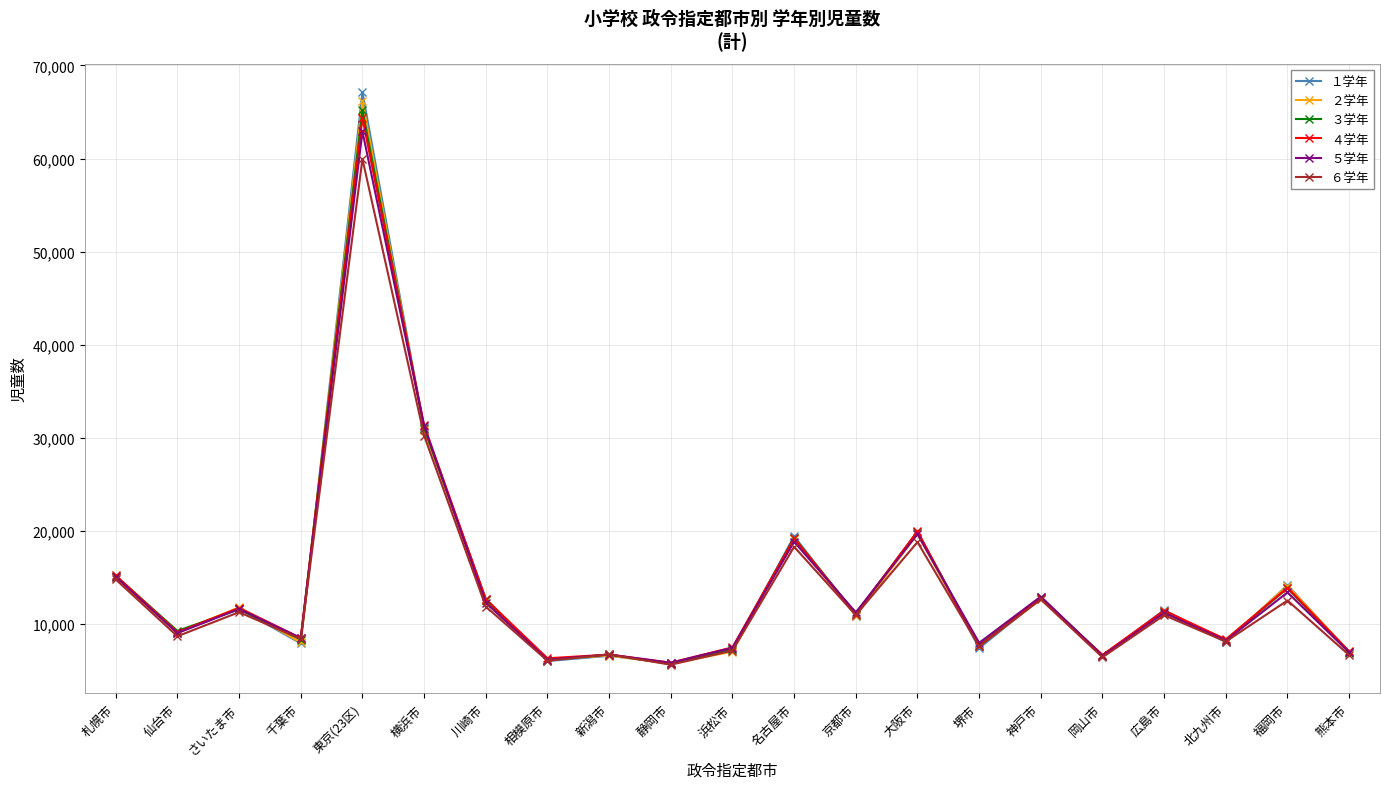

Which series has the largest range (max minus min)?

１学年